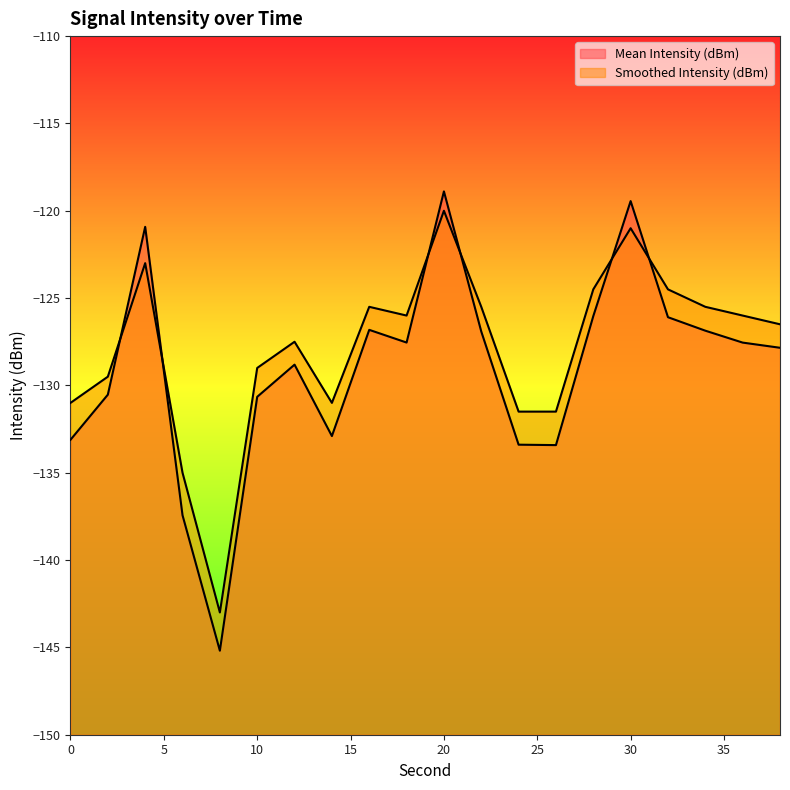

What is the minimum value for Mean Intensity (dBm)?

-145.2